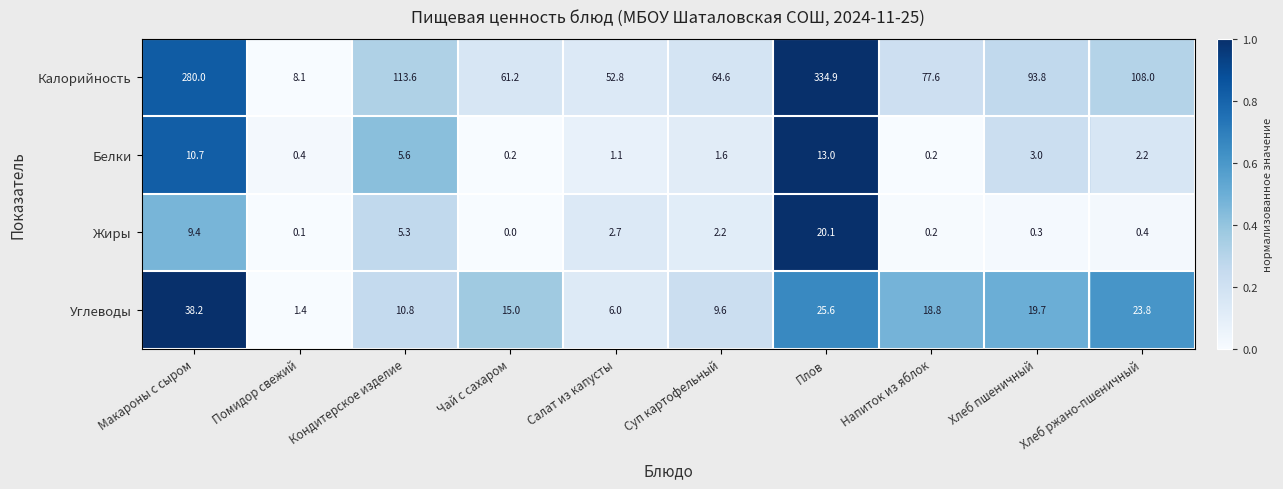

What is the difference between the Калорийность values at Кондитерское изделие and Чай с сахаром?

52.4